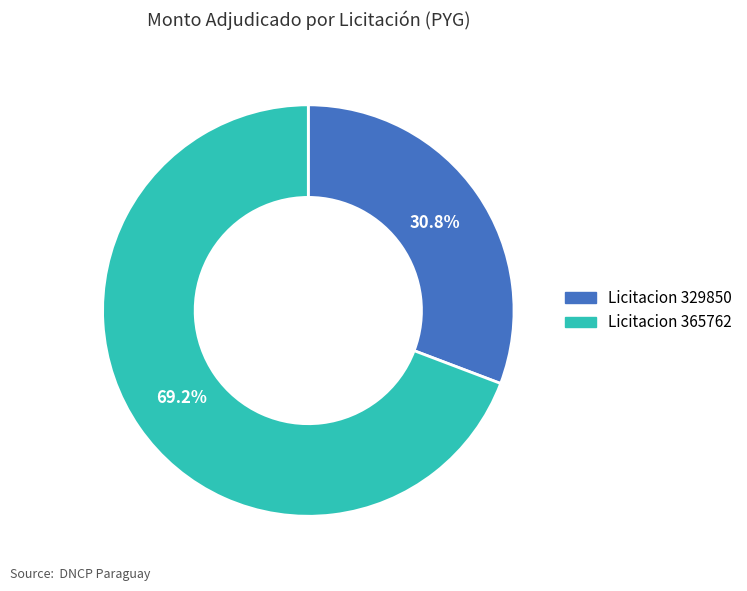

What is the ratio of the value at Licitacion 329850 to the value at Licitacion 365762?

0.4